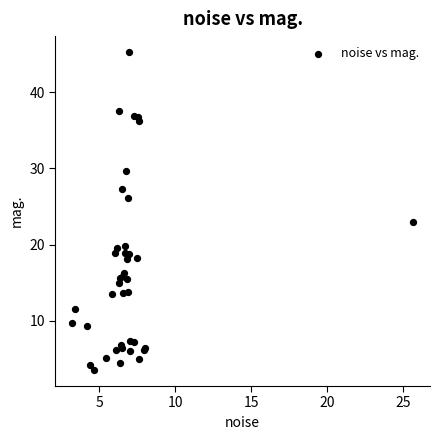

What Y value in the scatter plot is closest to 24?

23.0